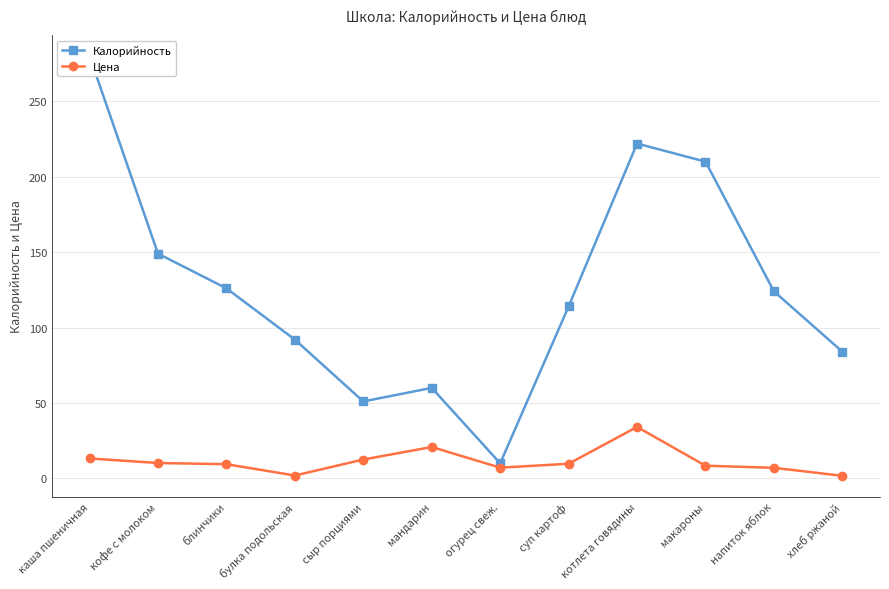

What is the value of the Цена point at the 7th from the left?

7.1